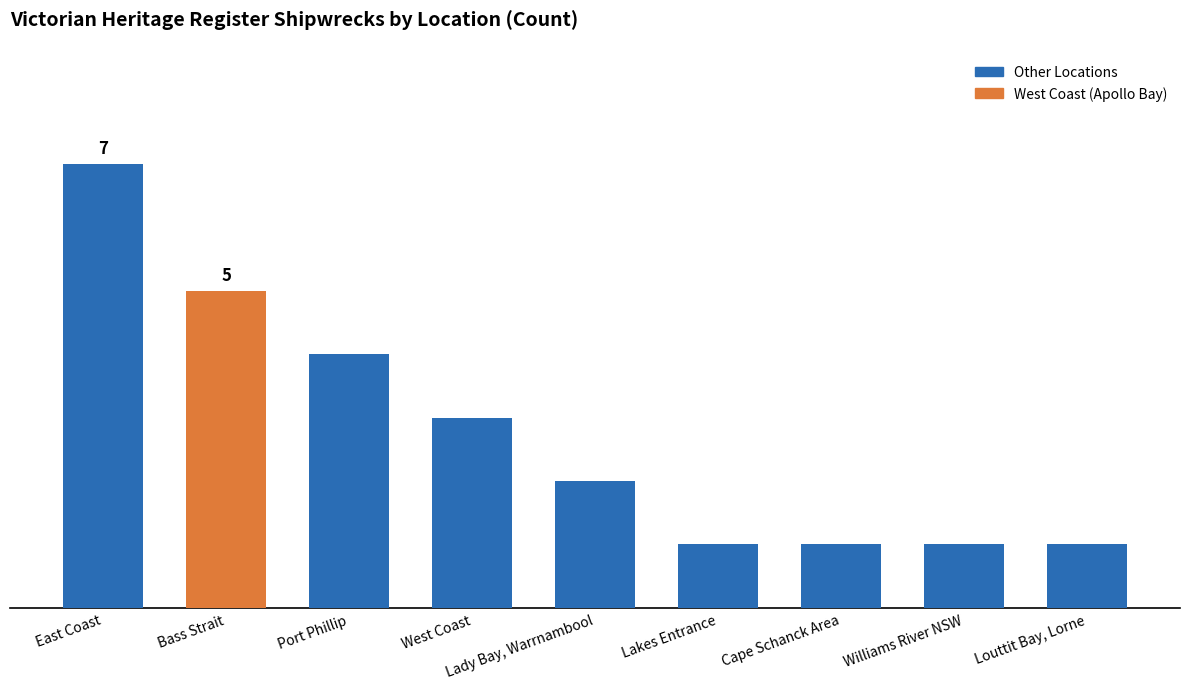

True or false: the data shows 1 at West Coast.

False